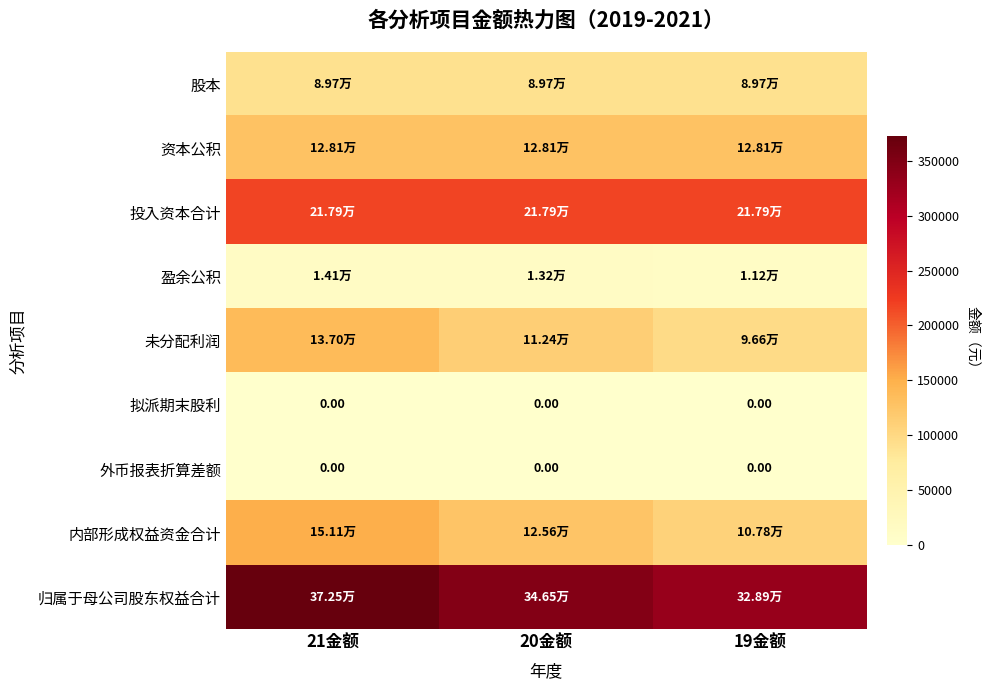

How many values in the 归属于母公司股东权益合计 series exceed 346510?

2